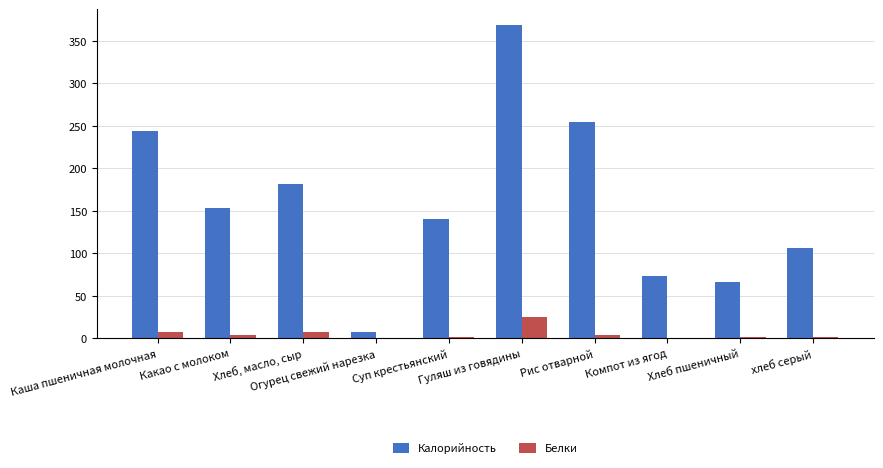

What is the spread (max minus min) of values at Рис отварной?

251